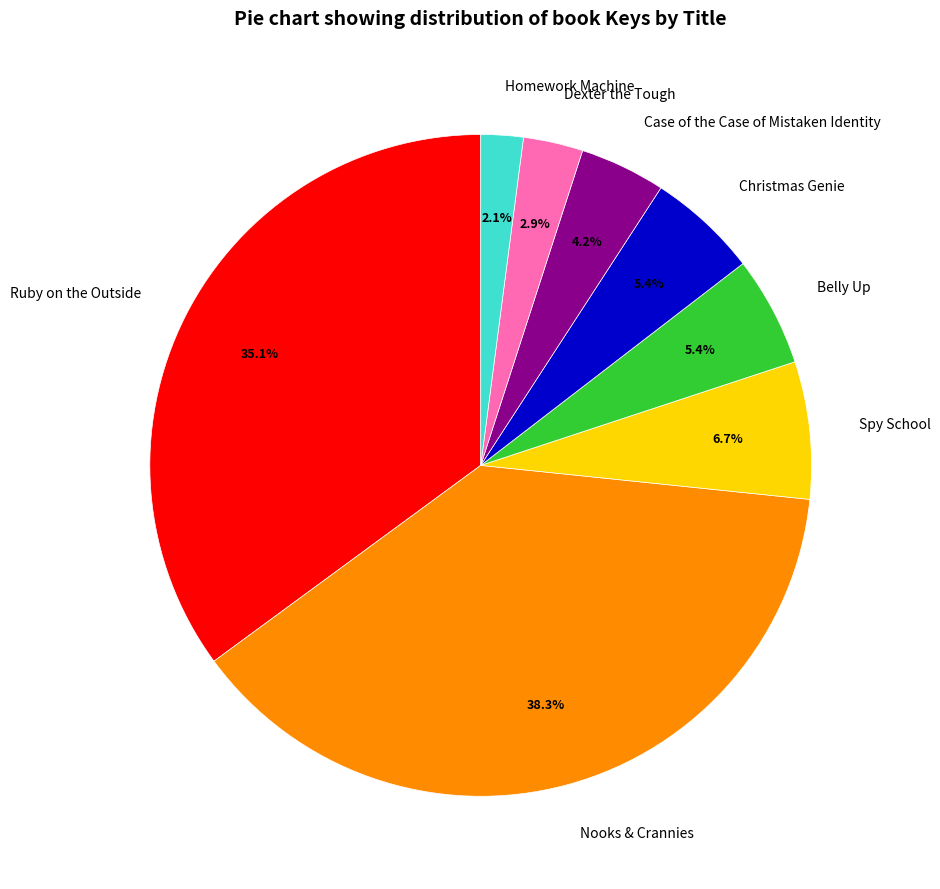

Which category has the biggest portion of the pie?

Nooks & Crannies